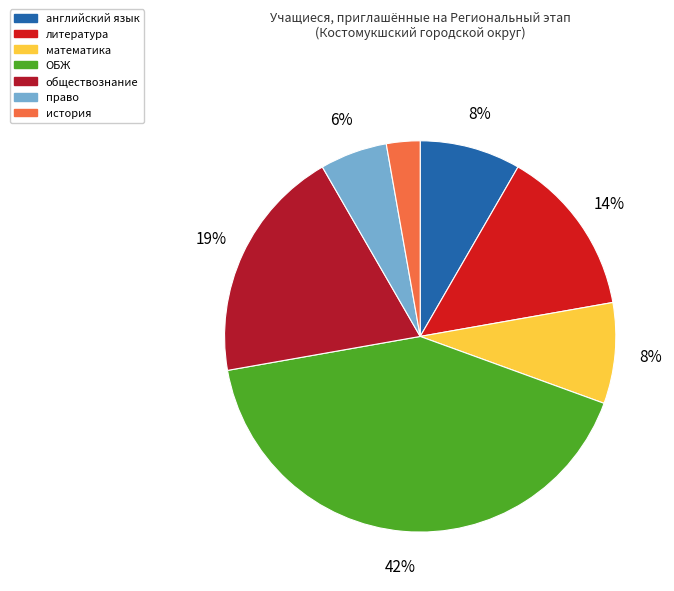

Is the sum of английский язык and история greater than half?

No